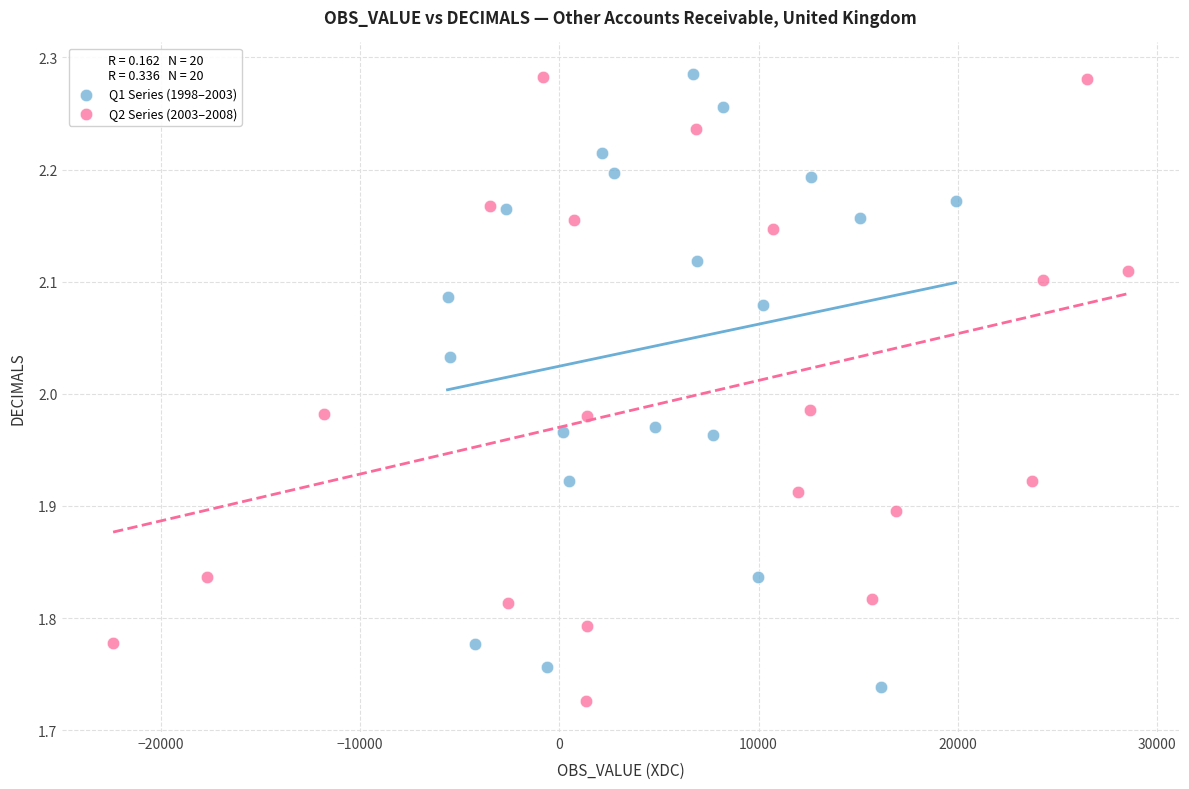

Which series reaches the minimum Y coordinate?

Q2 Series (2003–2008)